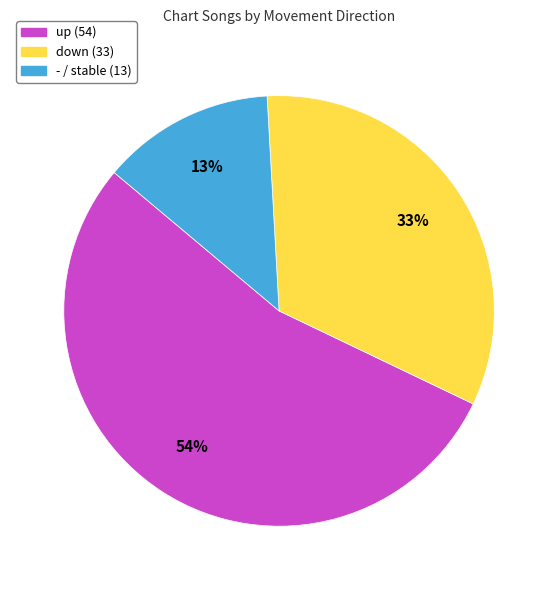

Count the number of slices in the pie.

3